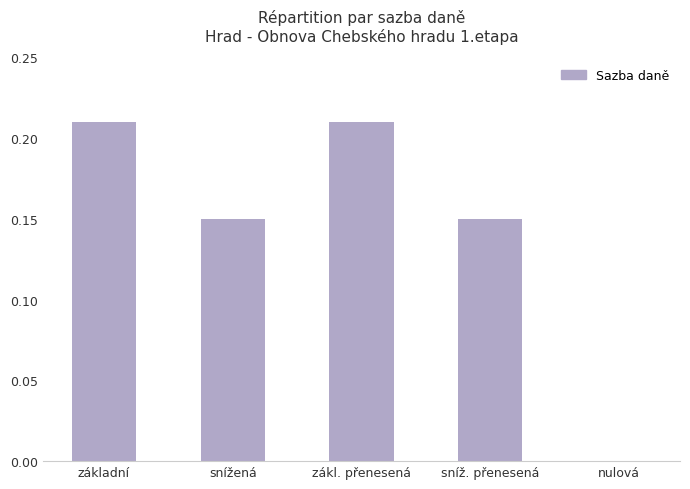

What is the change in value from základní to snížená?

-0.1